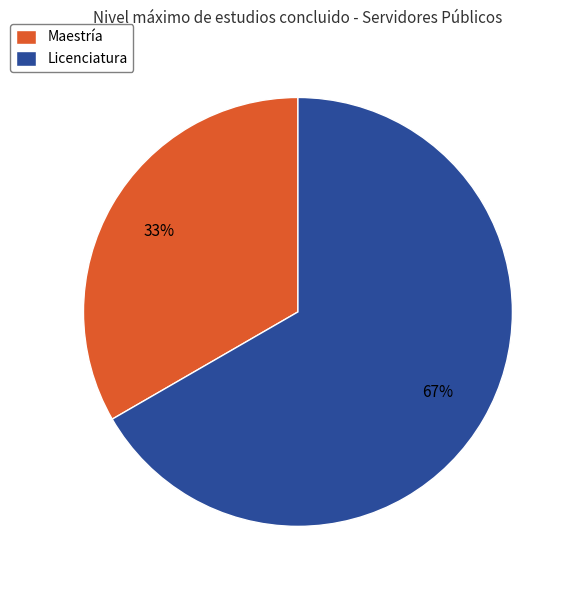

Is the sum of Licenciatura and Maestría greater than half?

Yes